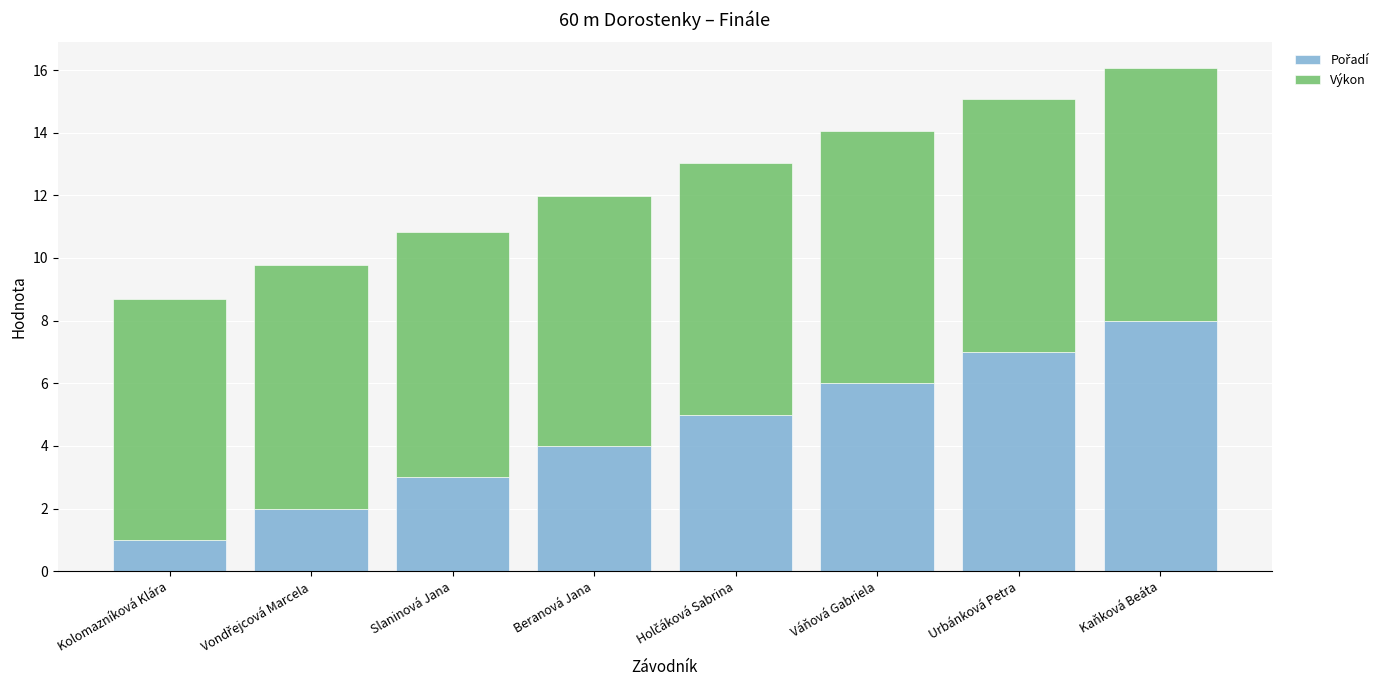

What is the total value across all series at Slaninová Jana?

10.8